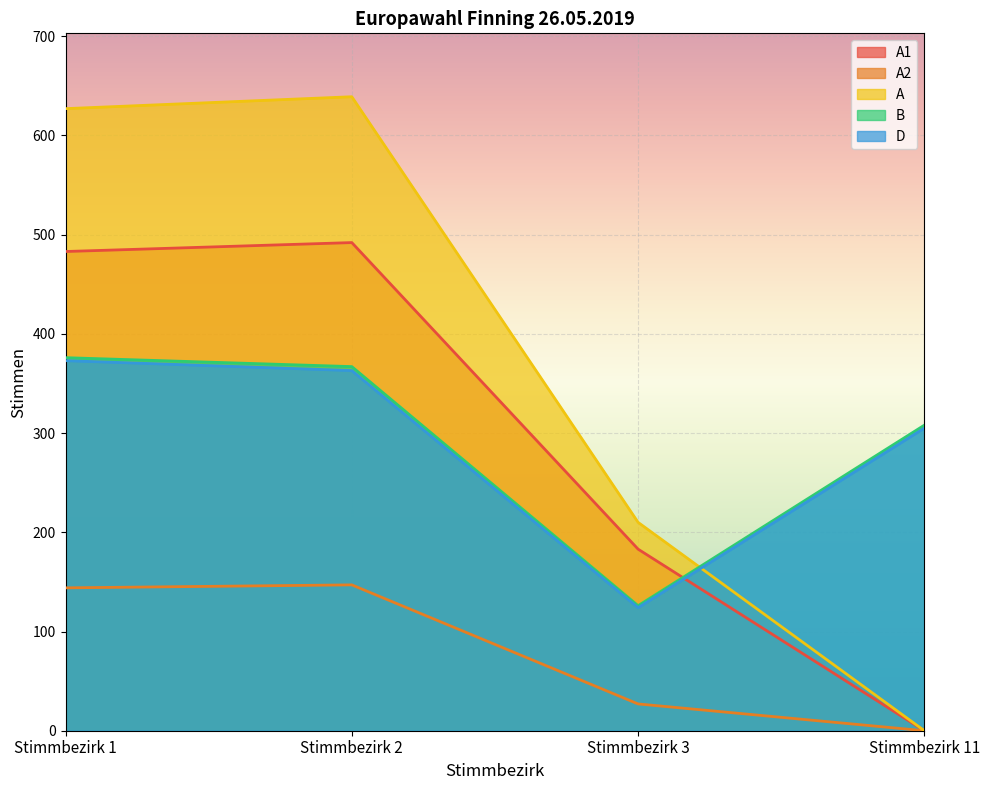

Does the chart display data point markers on the line(s)?

No